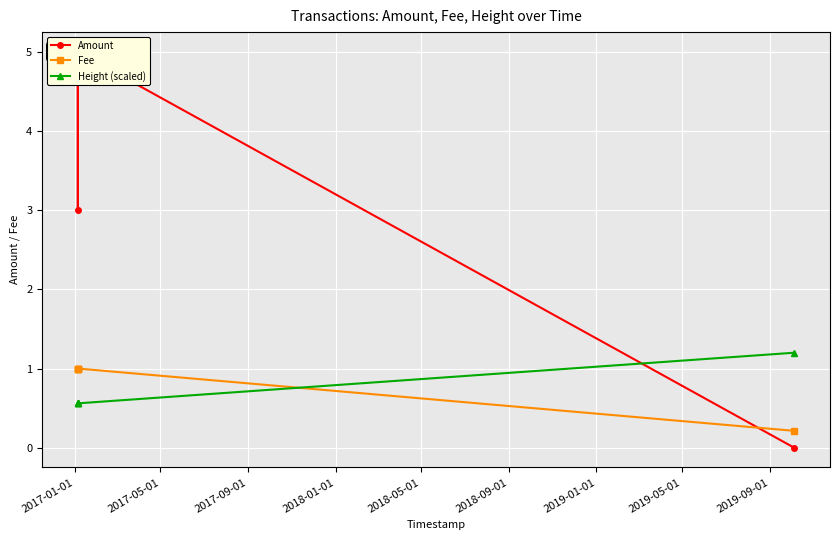

In Amount, how many points are lower than both neighbors (excluding endpoints)?

1